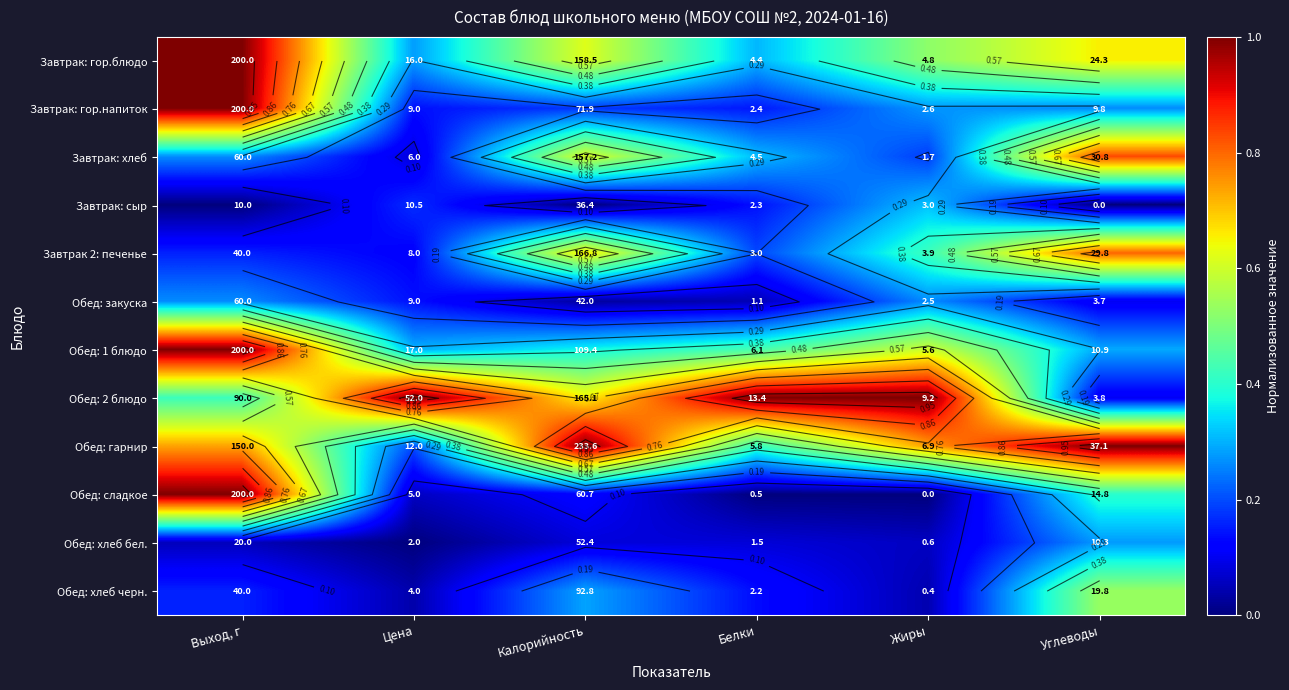

Rank the series at Цена from lowest to highest value.

Обед: хлеб бел., Обед: хлеб черн., Обед: сладкое, Завтрак: хлеб, Завтрак 2: печенье, Завтрак: гор.напиток, Обед: закуска, Завтрак: сыр, Обед: гарнир, Завтрак: гор.блюдо, Обед: 1 блюдо, Обед: 2 блюдо